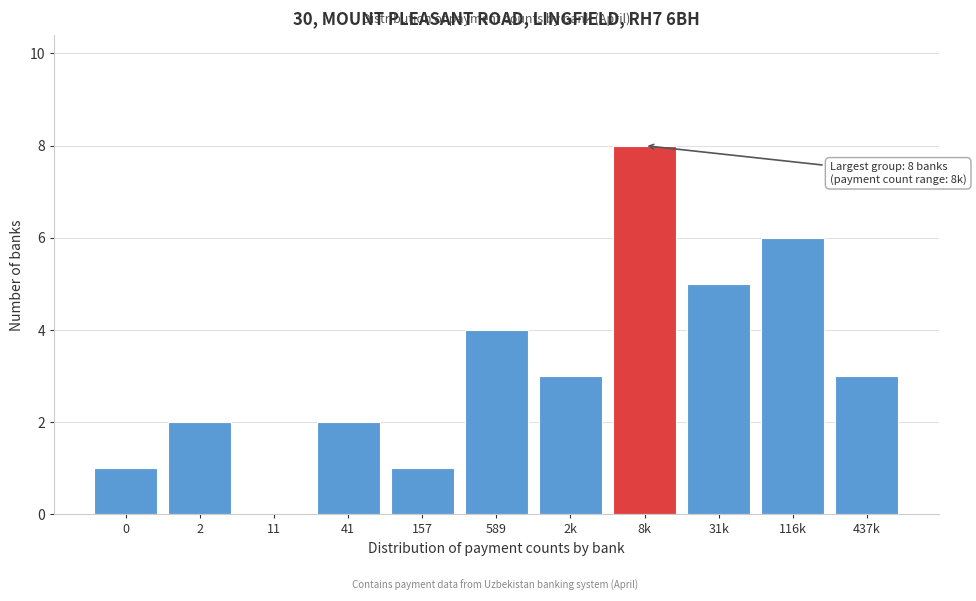

Reading right to left, list all the values displayed in this chart.

437k=3	116k=6	31k=5	8k=8	2k=3	589=4	157=1	41=2	11=0	2=2	0=1